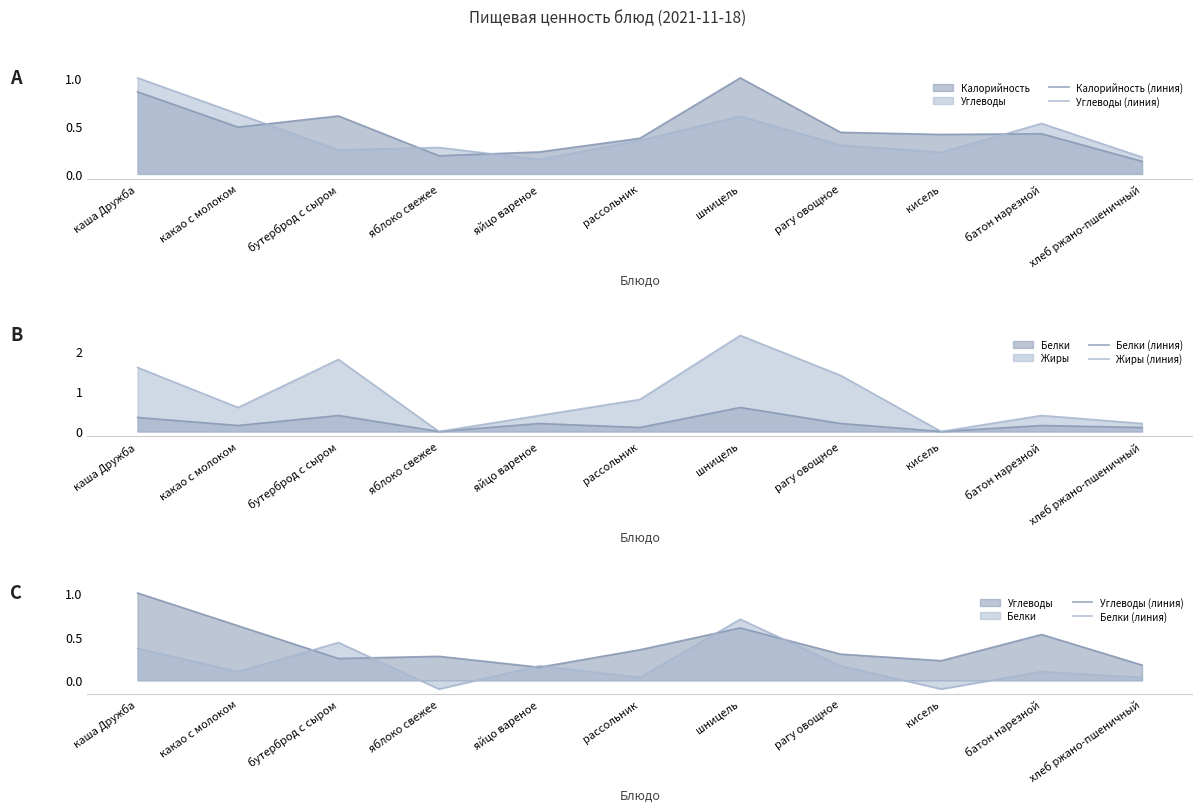

Where is the first local maximum for Жиры (линия)?

бутерброд с сыром